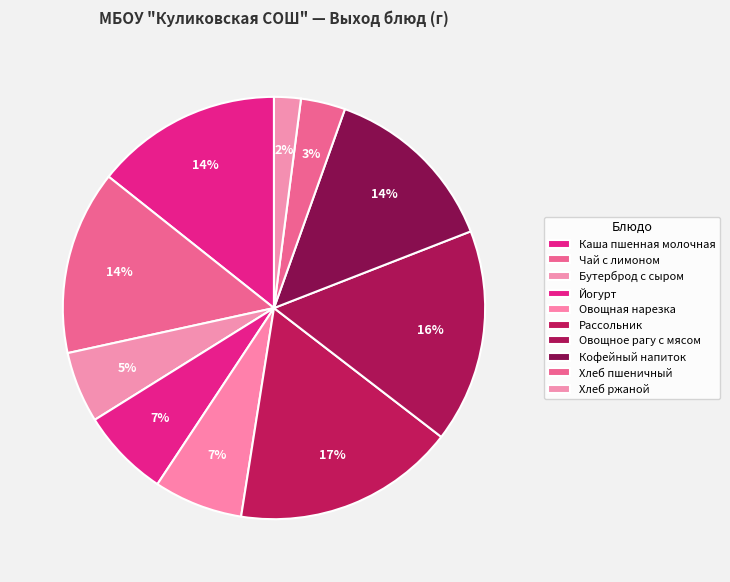

Which category has the smallest portion of the pie?

Хлеб ржаной